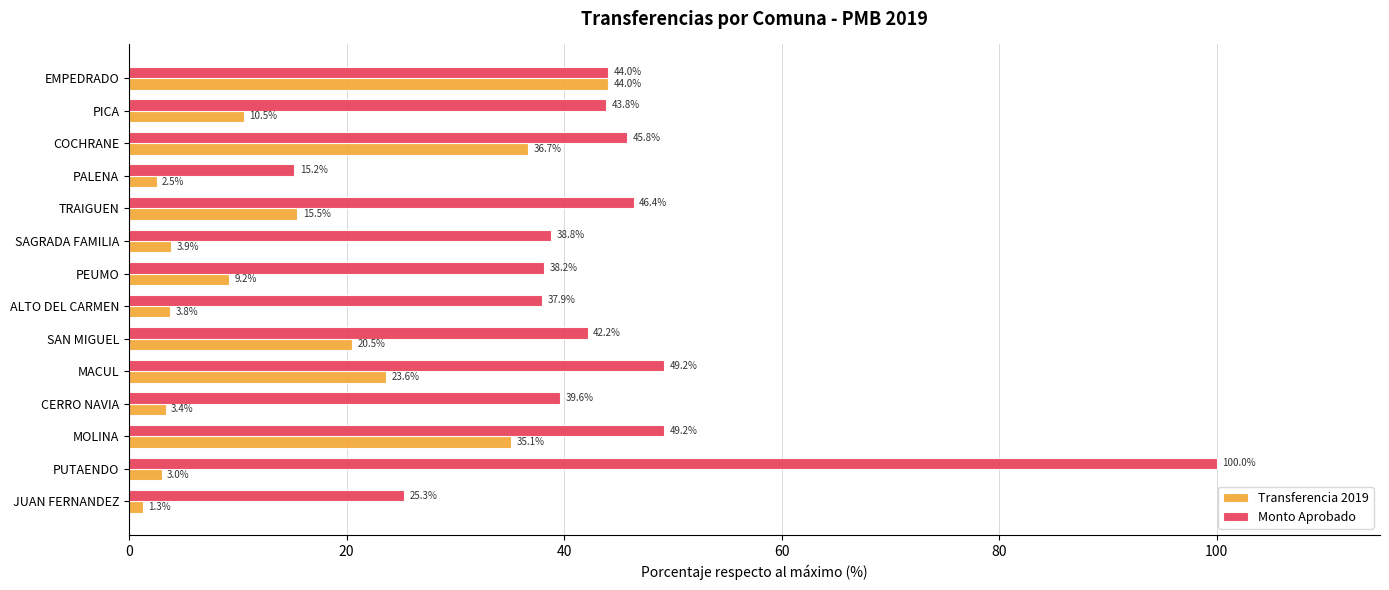

At which label is Transferencia 2019 closest to 22?

SAN MIGUEL